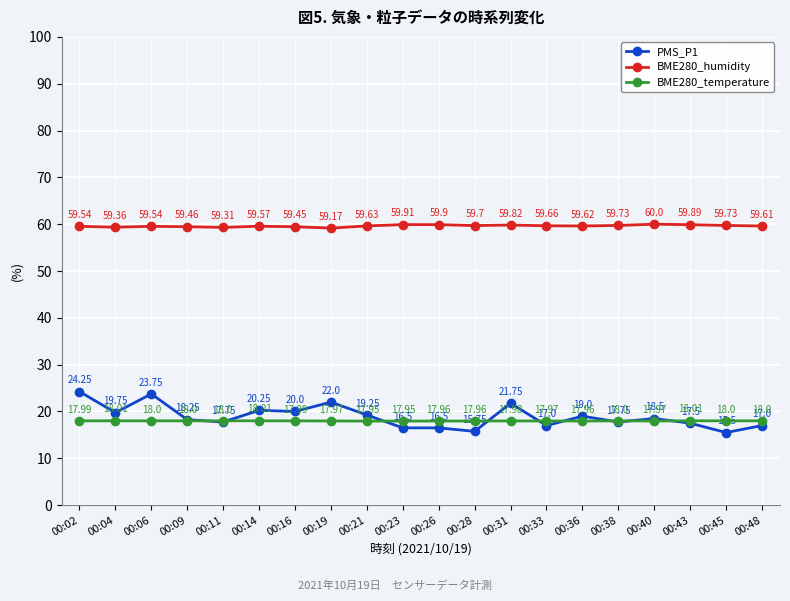

Where do BME280_temperature and PMS_P1 first cross each other?

00:09 and 00:11